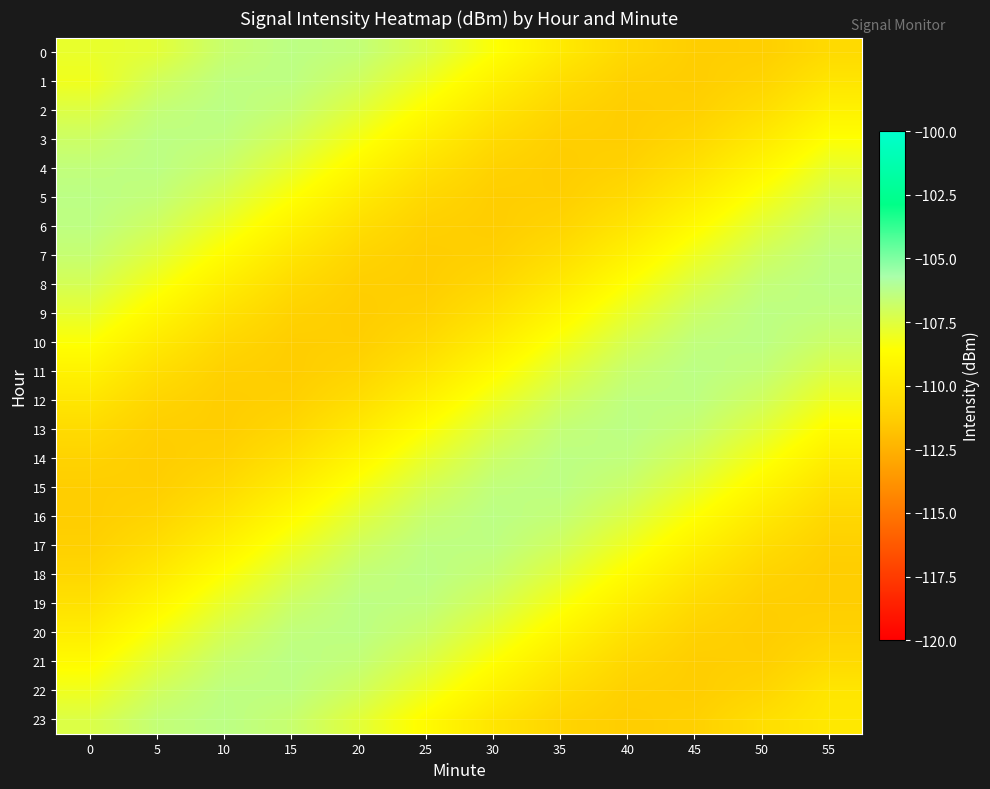

Between 50 and 25, which is larger?

25